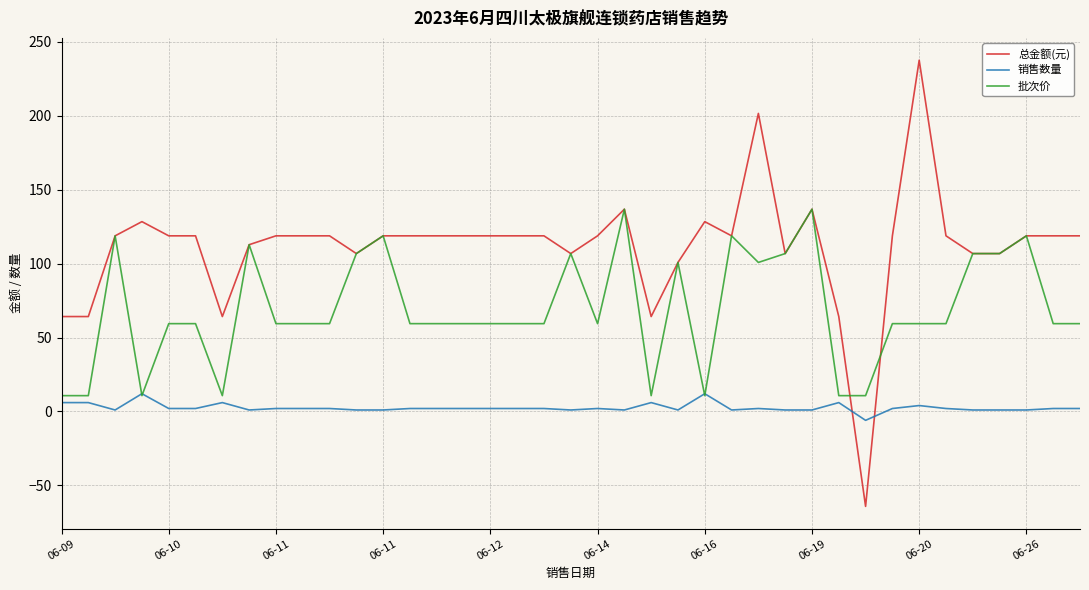

After their last crossing, which series has the higher values: 销售数量 or 总金额(元)?

总金额(元)